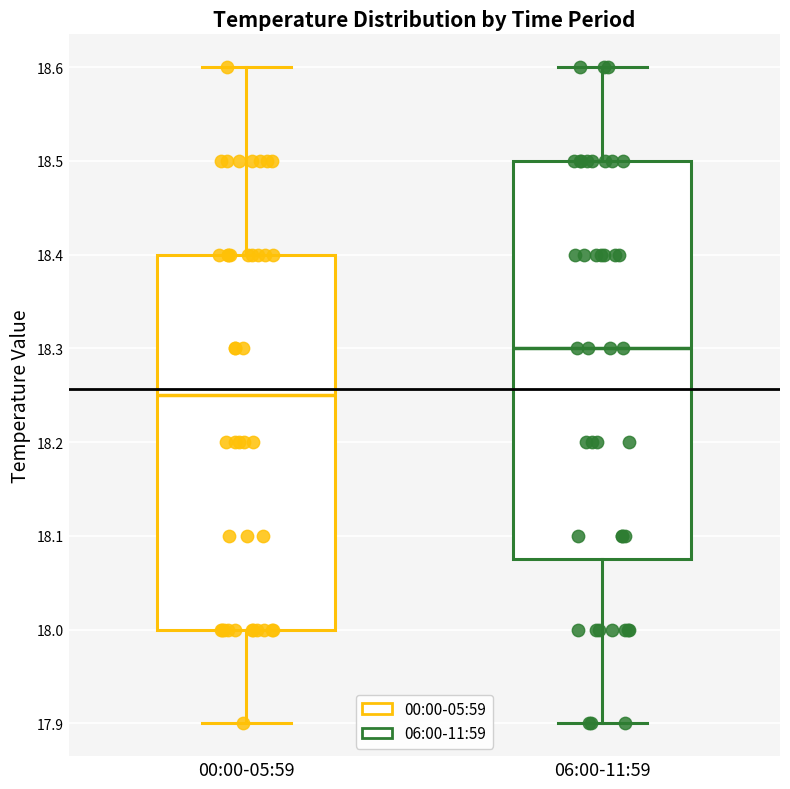

Which box's median line is the lowest?

00:00-05:59